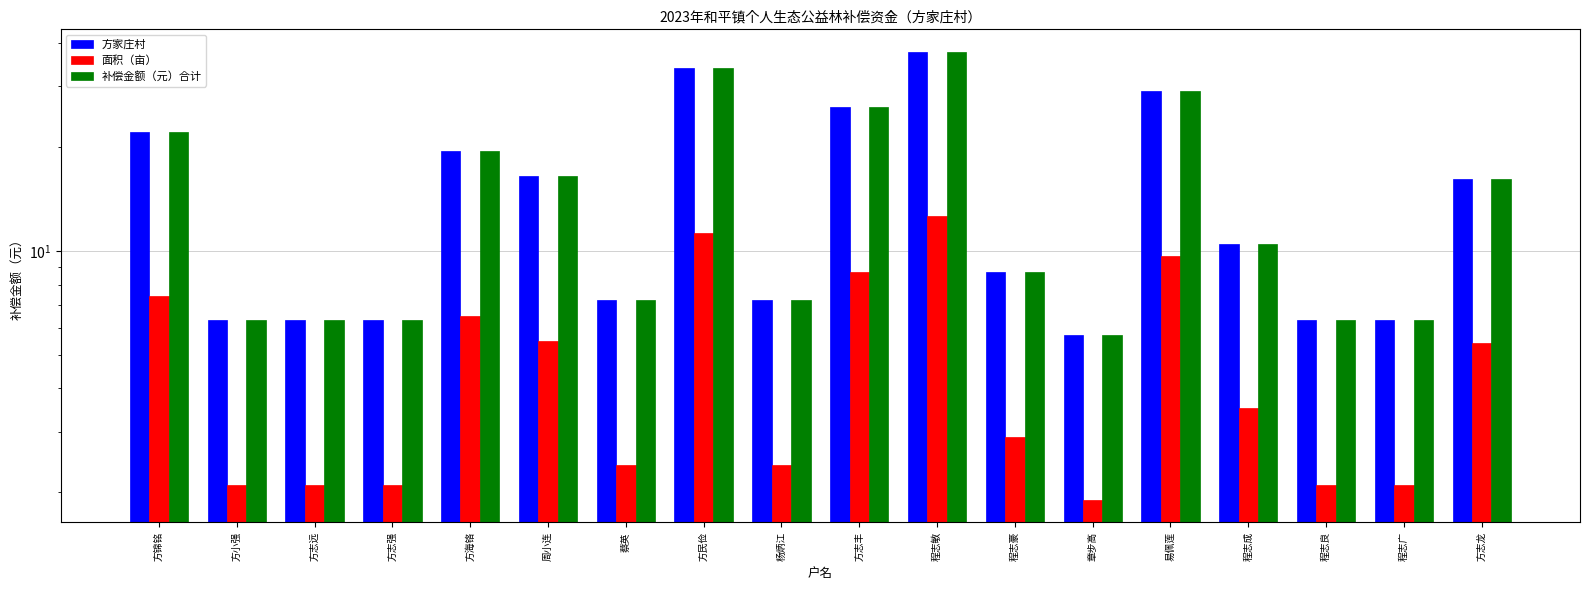

What are all the series names shown in the legend?

方家庄村, 面积（亩）, 补偿金额（元）合计